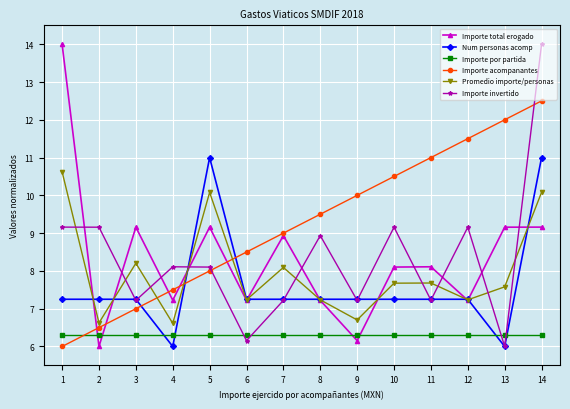

What is the greatest value displayed?

14.0